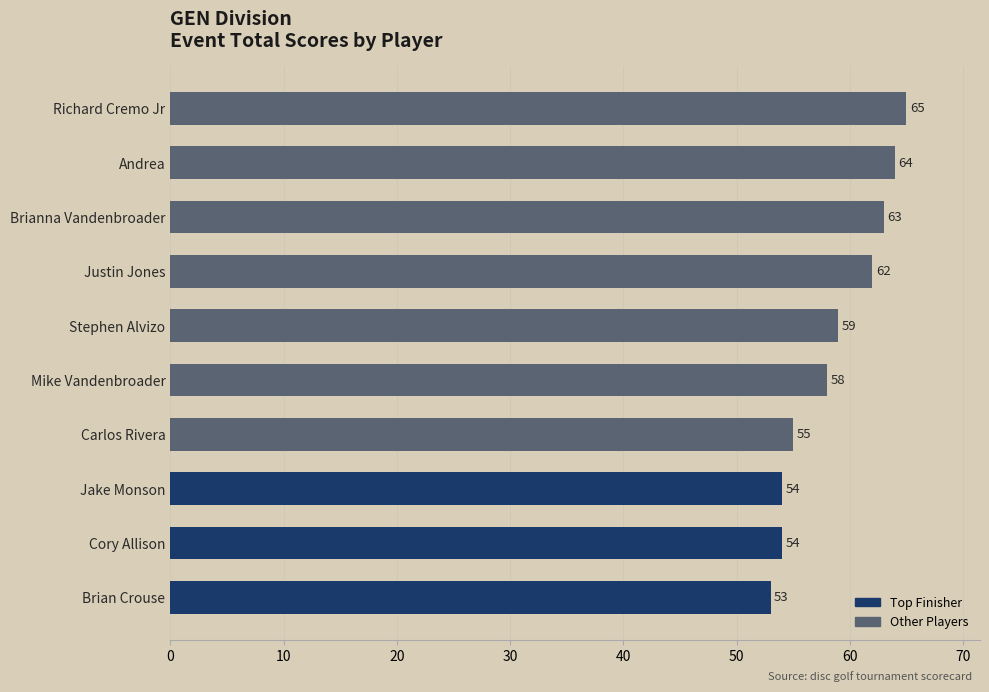

The value at Andrea is 115. True or false?

False